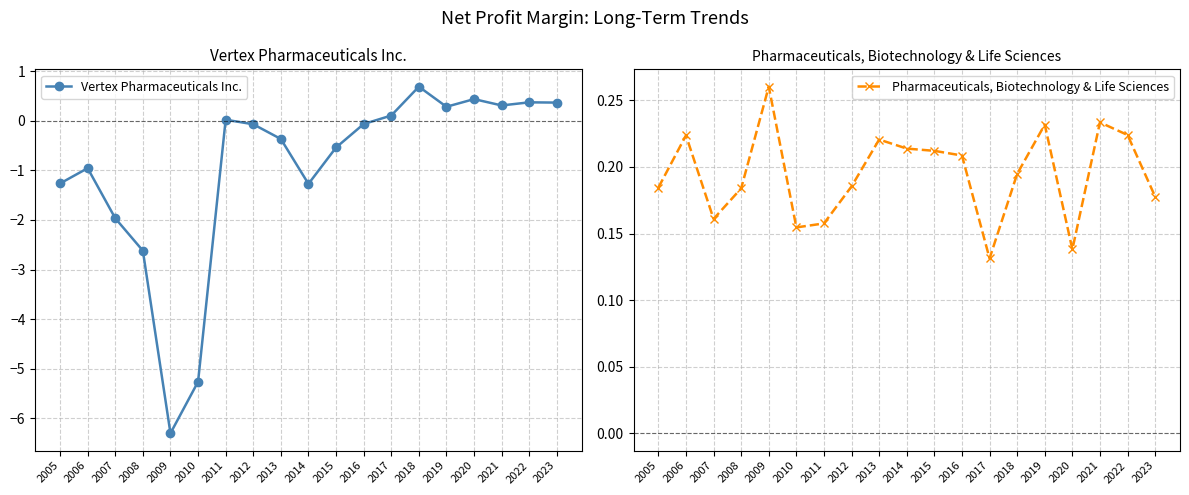

At which category is the sum across all series the highest?

2018